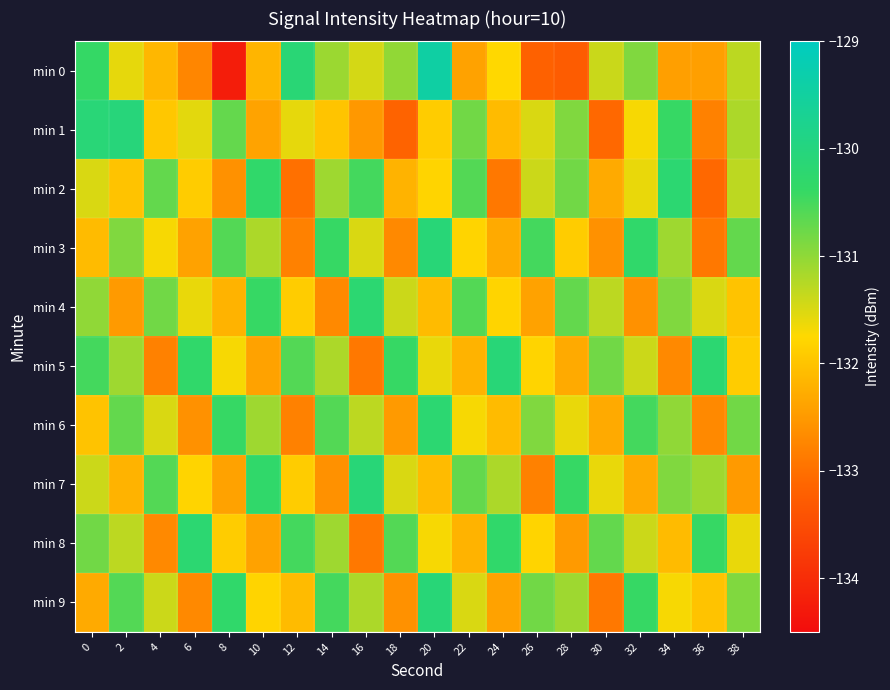

Reading left to right, list all the values displayed in this chart.

min 0: 0=-130.4	2=-131.6	4=-132.2	6=-132.7	8=-134.2	10=-132.2	12=-130.1	14=-131.1	16=-131.5	18=-131.0	20=-129.4	22=-132.4	24=-131.8	26=-133.2	28=-133.3	30=-131.4	32=-130.9	34=-132.4	36=-132.4	38=-131.3
min 1: 0=-130.1	2=-130.1	4=-132.0	6=-131.6	8=-130.7	10=-132.4	12=-131.6	14=-132.0	16=-132.5	18=-133.2	20=-131.9	22=-130.8	24=-132.1	26=-131.5	28=-130.9	30=-133.1	32=-131.7	34=-130.4	36=-132.8	38=-131.2
min 2: 0=-131.5	2=-132.0	4=-130.7	6=-131.9	8=-132.6	10=-130.3	12=-133.0	14=-131.1	16=-130.5	18=-132.2	20=-131.8	22=-130.6	24=-132.9	26=-131.4	28=-130.8	30=-132.3	32=-131.6	34=-130.2	36=-133.1	38=-131.3
min 3: 0=-132.1	2=-130.9	4=-131.7	6=-132.4	8=-130.6	10=-131.2	12=-132.8	14=-130.4	16=-131.5	18=-132.7	20=-130.1	22=-131.8	24=-132.3	26=-130.5	28=-131.9	30=-132.6	32=-130.3	34=-131.1	36=-132.9	38=-130.7
min 4: 0=-131.0	2=-132.5	4=-130.8	6=-131.6	8=-132.2	10=-130.4	12=-131.9	14=-132.7	16=-130.2	18=-131.4	20=-132.1	22=-130.6	24=-131.8	26=-132.4	28=-130.7	30=-131.3	32=-132.6	34=-130.9	36=-131.5	38=-132.0
min 5: 0=-130.5	2=-131.1	4=-132.8	6=-130.3	8=-131.7	10=-132.4	12=-130.6	14=-131.2	16=-132.9	18=-130.4	20=-131.6	22=-132.2	24=-130.1	26=-131.8	28=-132.3	30=-130.8	32=-131.4	34=-132.7	36=-130.2	38=-131.9
min 6: 0=-132.0	2=-130.7	4=-131.5	6=-132.6	8=-130.4	10=-131.1	12=-132.8	14=-130.6	16=-131.3	18=-132.5	20=-130.2	22=-131.7	24=-132.1	26=-130.9	28=-131.6	30=-132.3	32=-130.5	34=-131.0	36=-132.7	38=-130.8
min 7: 0=-131.4	2=-132.2	4=-130.6	6=-131.8	8=-132.4	10=-130.3	12=-131.9	14=-132.6	16=-130.1	18=-131.5	20=-132.1	22=-130.7	24=-131.2	26=-132.8	28=-130.4	30=-131.6	32=-132.3	34=-130.9	36=-131.1	38=-132.5
min 8: 0=-130.8	2=-131.3	4=-132.7	6=-130.2	8=-131.9	10=-132.4	12=-130.5	14=-131.1	16=-132.9	18=-130.6	20=-131.7	22=-132.2	24=-130.3	26=-131.8	28=-132.5	30=-130.7	32=-131.4	34=-132.1	36=-130.4	38=-131.6
min 9: 0=-132.3	2=-130.6	4=-131.4	6=-132.7	8=-130.3	10=-131.8	12=-132.1	14=-130.5	16=-131.2	18=-132.6	20=-130.1	22=-131.5	24=-132.4	26=-130.8	28=-131.1	30=-132.9	32=-130.4	34=-131.7	36=-132.0	38=-130.9